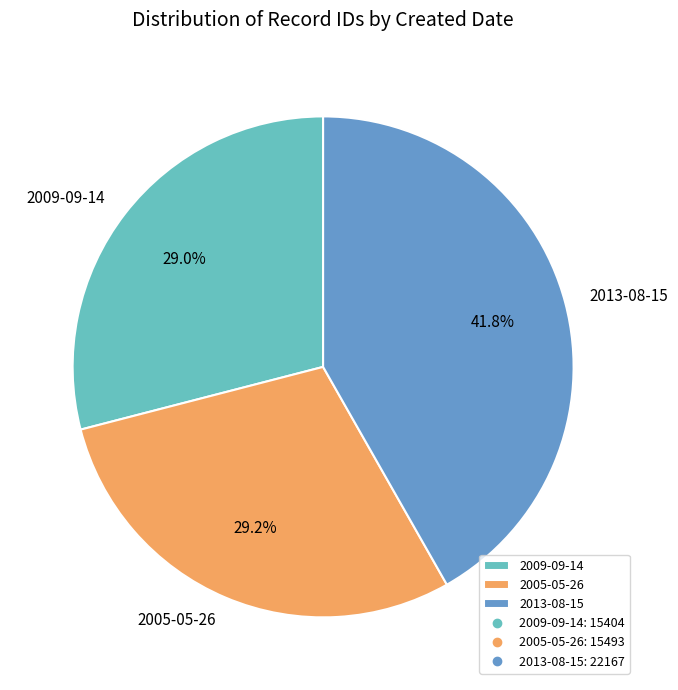

What percentage is the 2005-05-26 slice, to the nearest percent?

29%